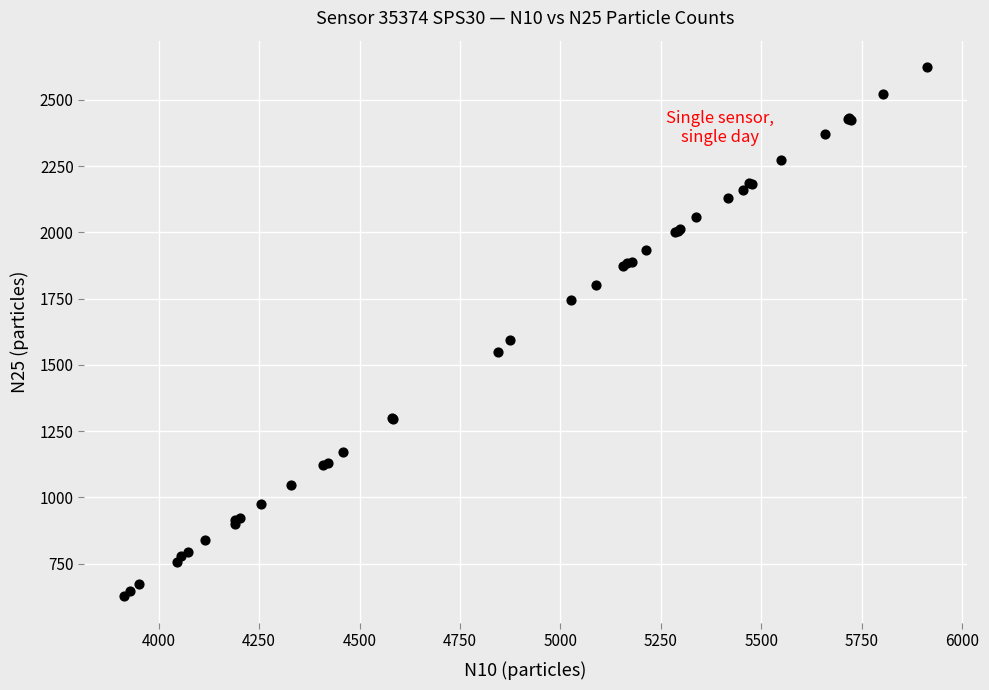

What Y value in the scatter plot is closest to 1625?

1594.7